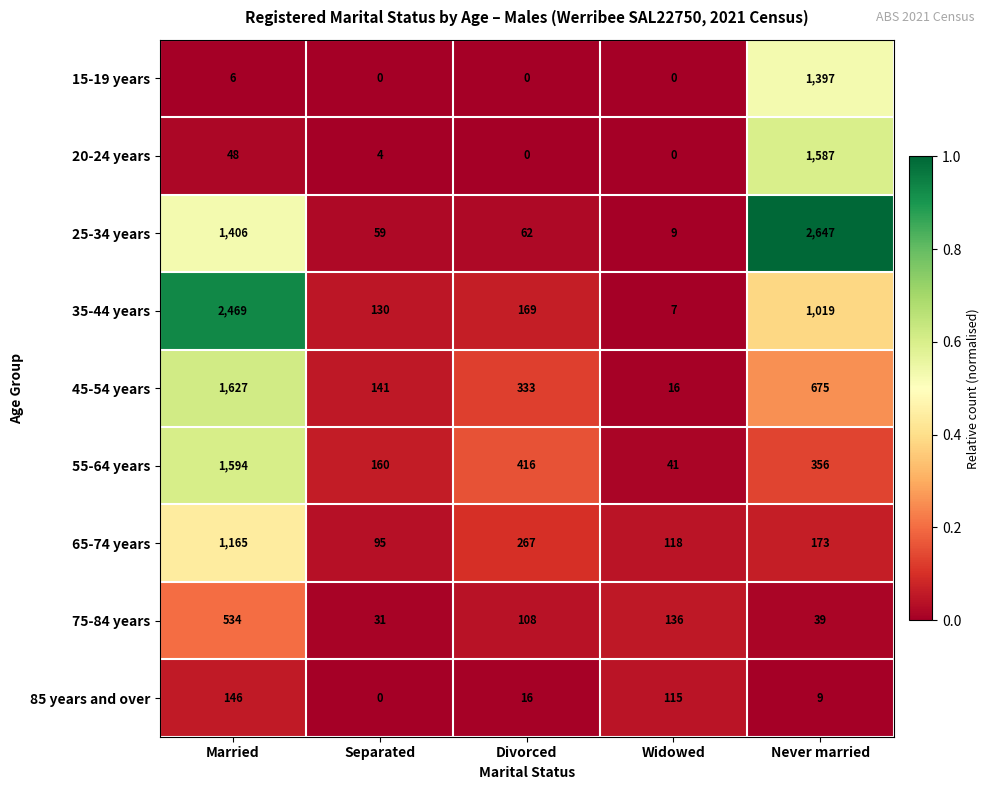

How many data points does each series have?

5